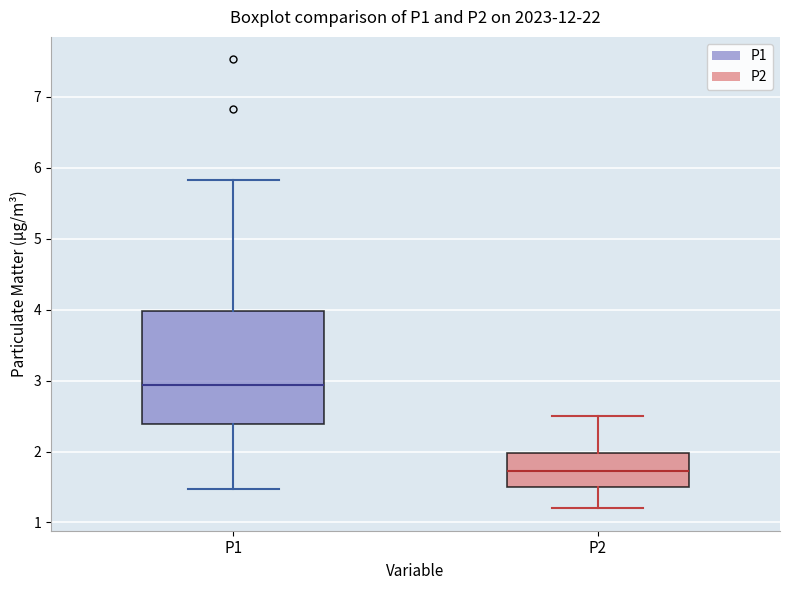

Reading left to right, transcribe this box plot: for each box, give where its median line is, the range the box spans, and where its two whiskers end, as read against the y-axis. The values are not printed on the chart, so give them approximately, as read against the axis.

P1: median 2.9, box 2.4 to 4.0, whiskers 1.5 to 5.8
P2: median 1.7, box 1.5 to 2.0, whiskers 1.2 to 2.5